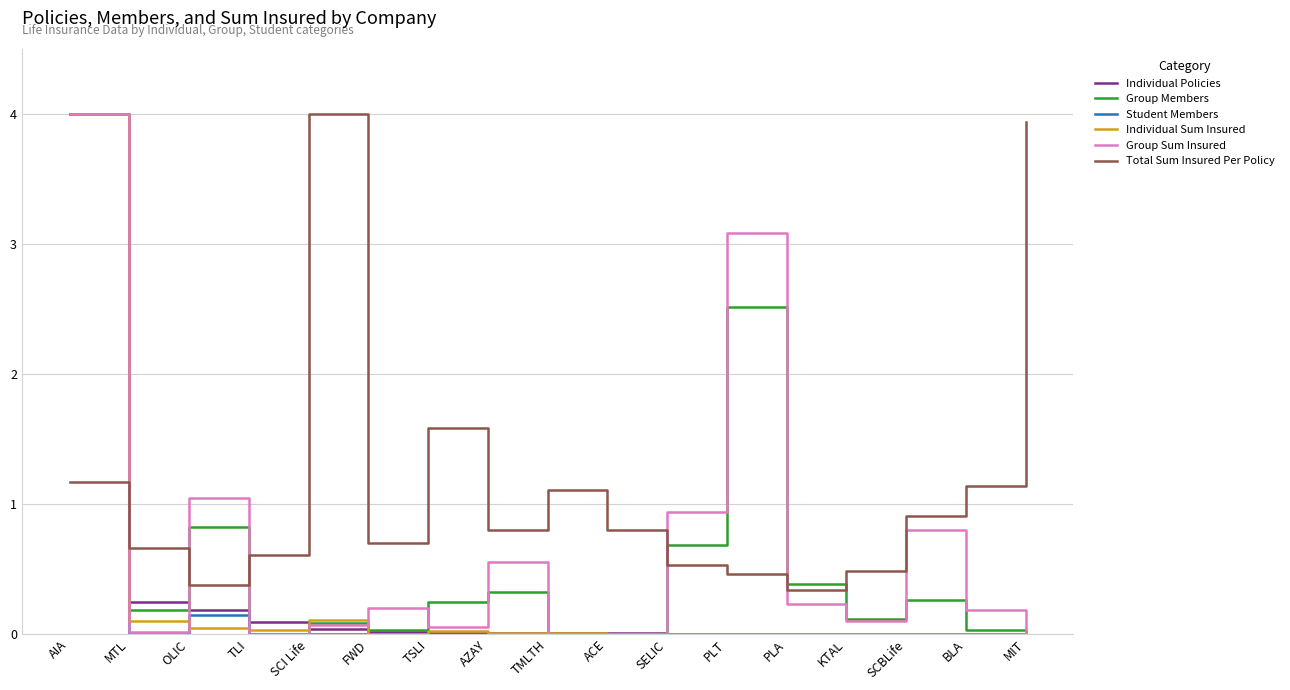

The value of Student Members at TMLTH is 1.3. True or false?

False